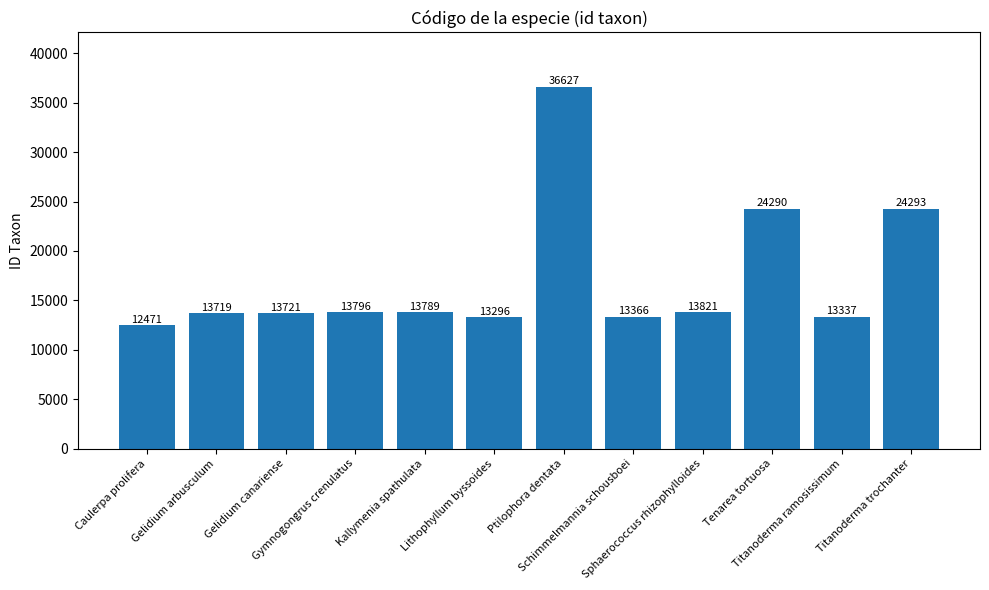

What is the sum of all values?

206526